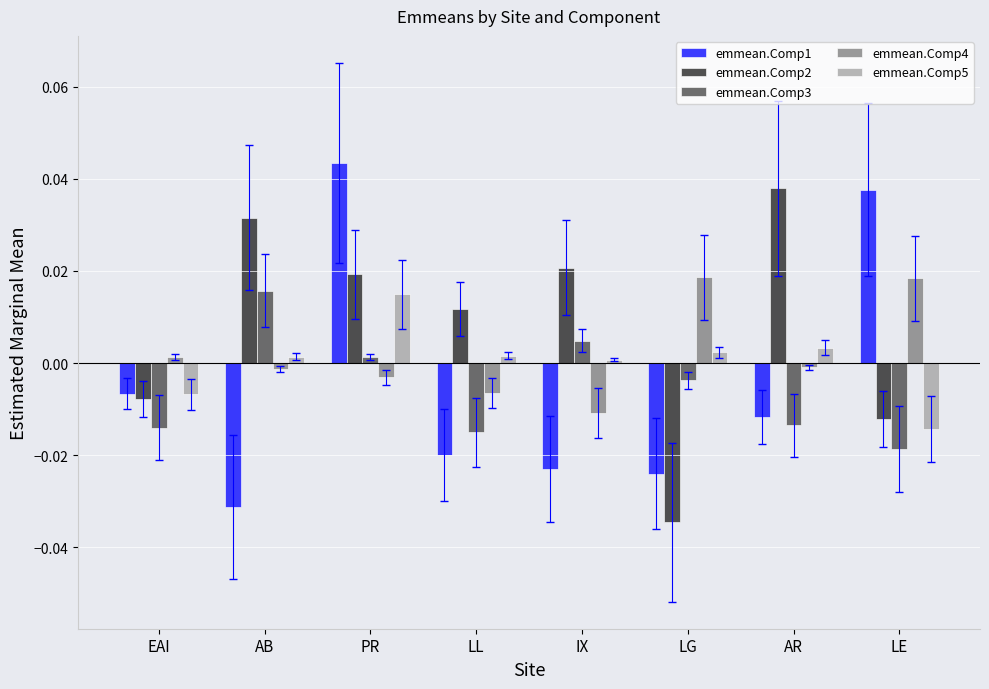

What is the label of the 1st bar from the right?

LE